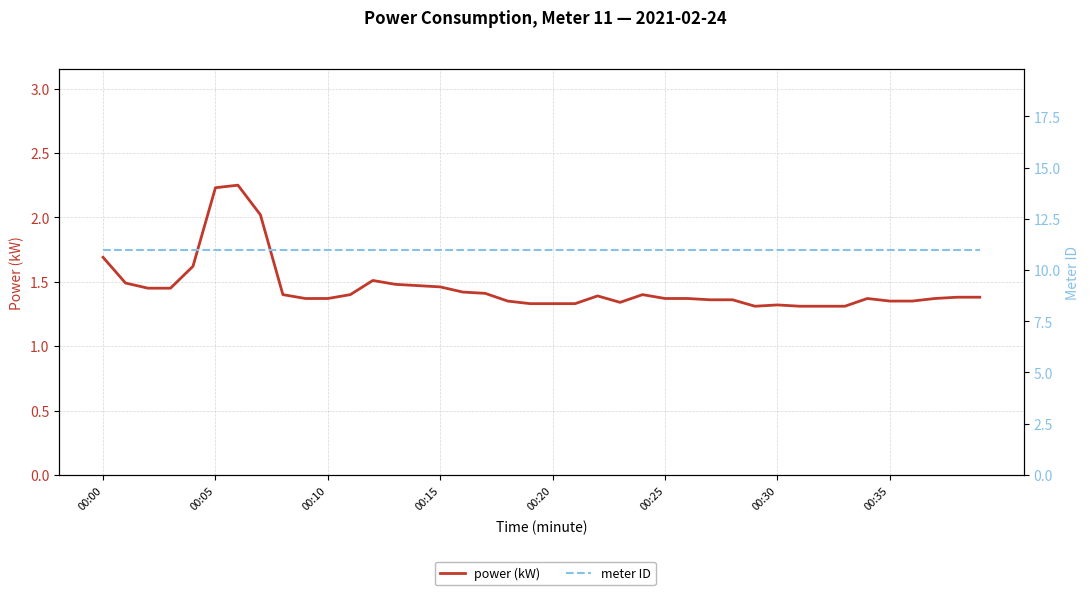

What is the approximate value of power (kW) at 00:35?

1.4